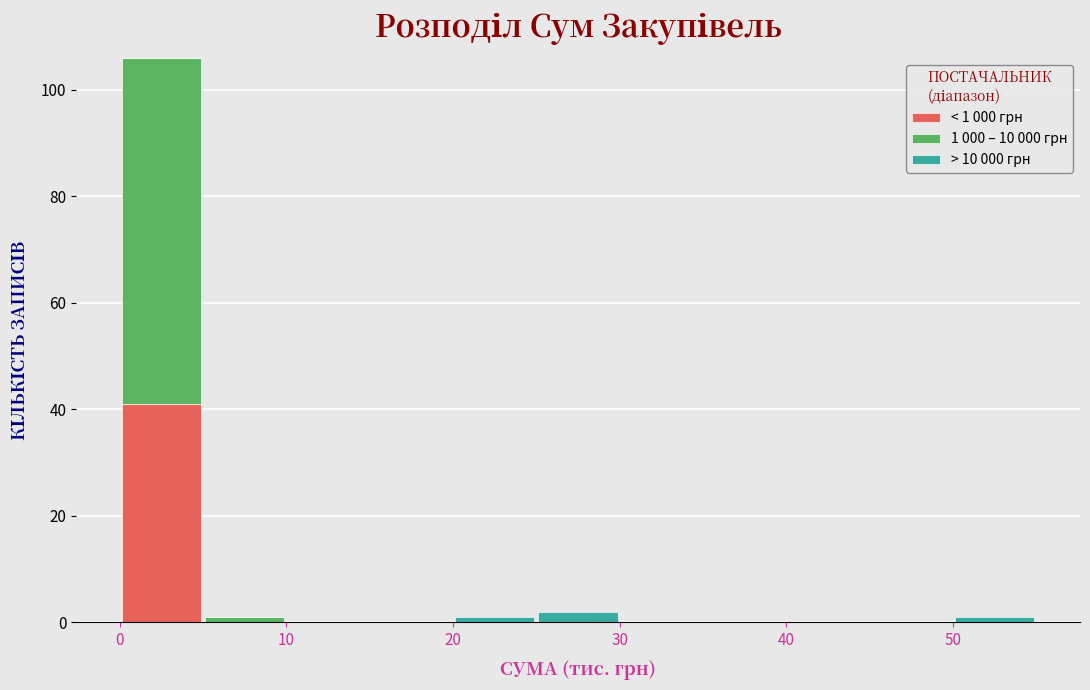

Which range on the x-axis has the tallest stacked bar (by total height)?

0 to 5